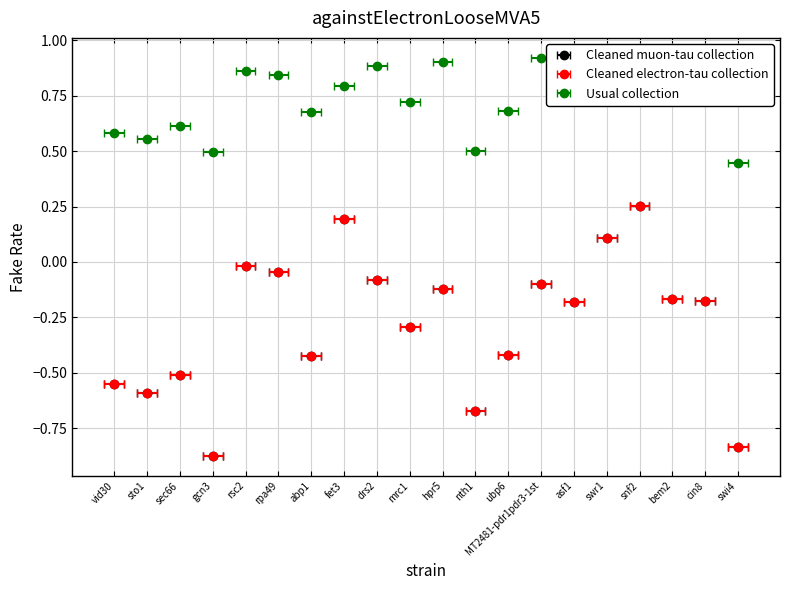

At which category does z_score reach its first local peak?

sec66